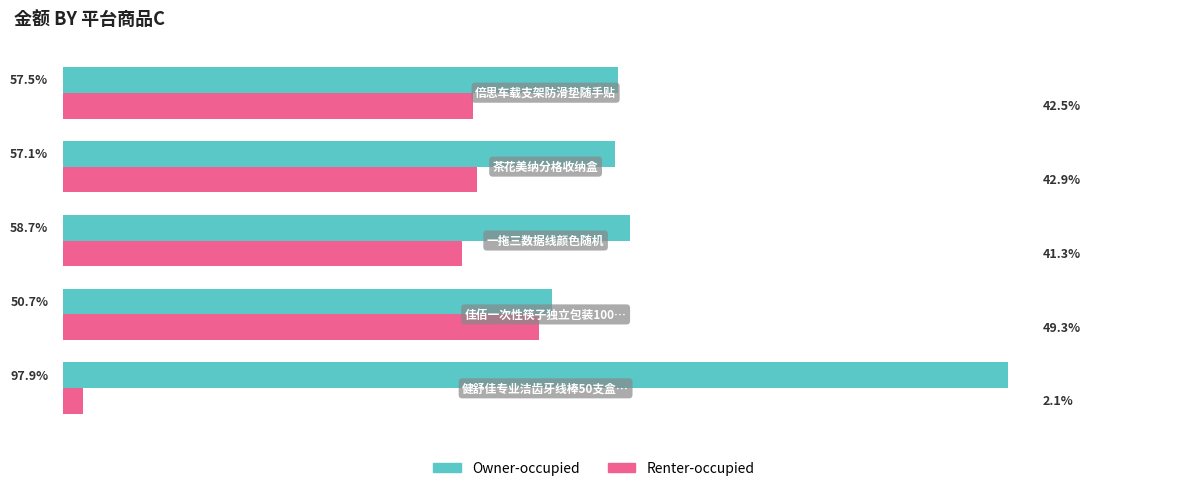

Which series has the largest total across all categories?

Owner-occupied